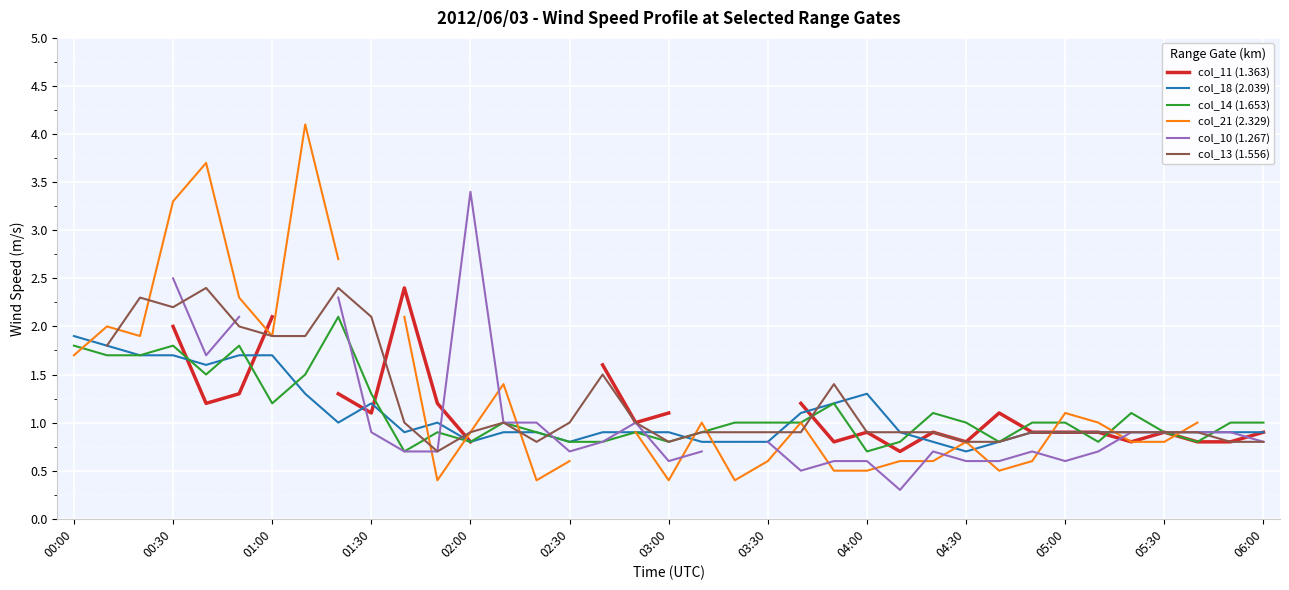

Is it true that col_14 (1.653) equals 1.8 at 01:00?

False